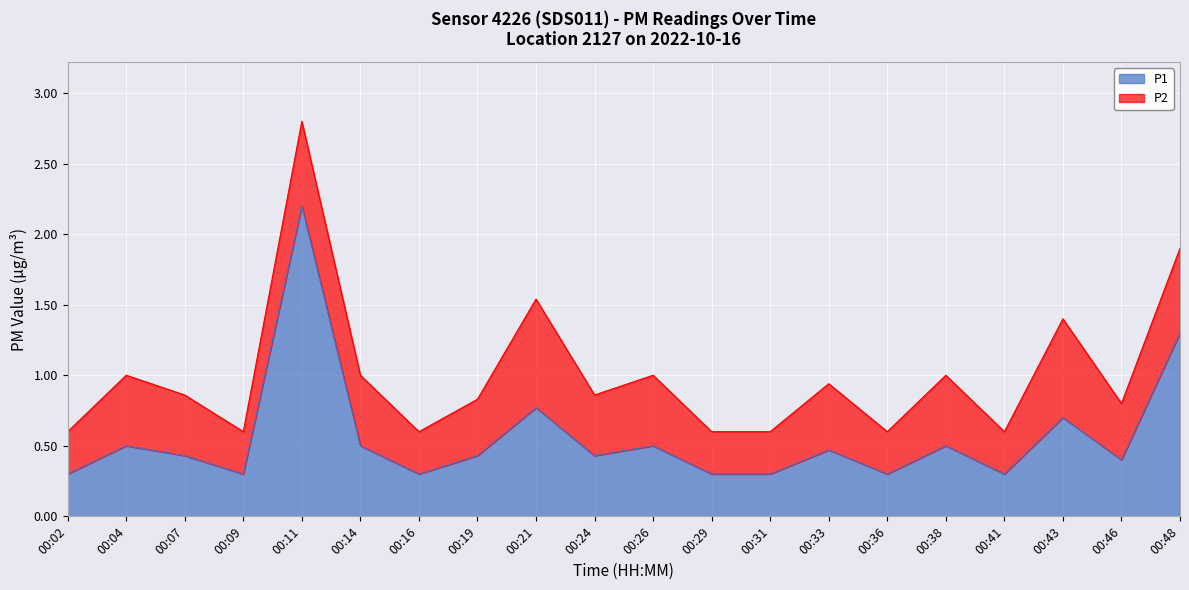

What is the average value?

0.6